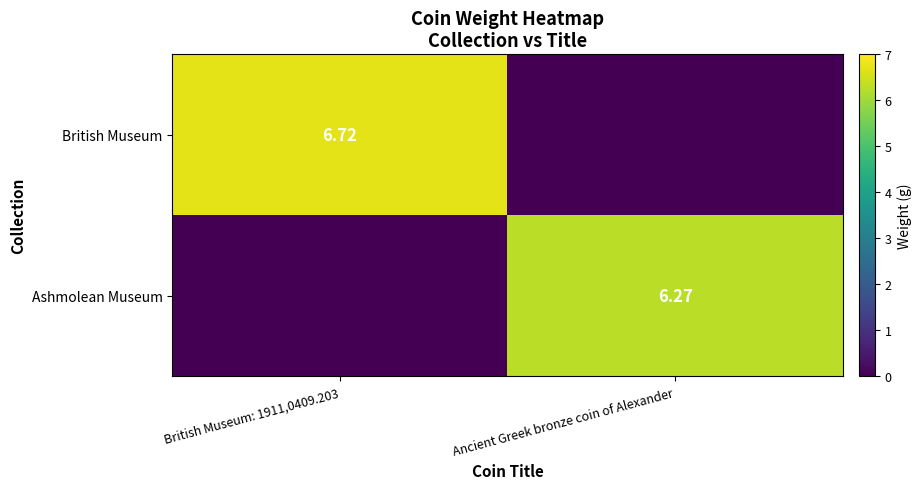

Is the value of Ashmolean Museum at Ancient Greek bronze coin of Alexander greater than the value of British Museum at British Museum: 1911,0409.203?

No